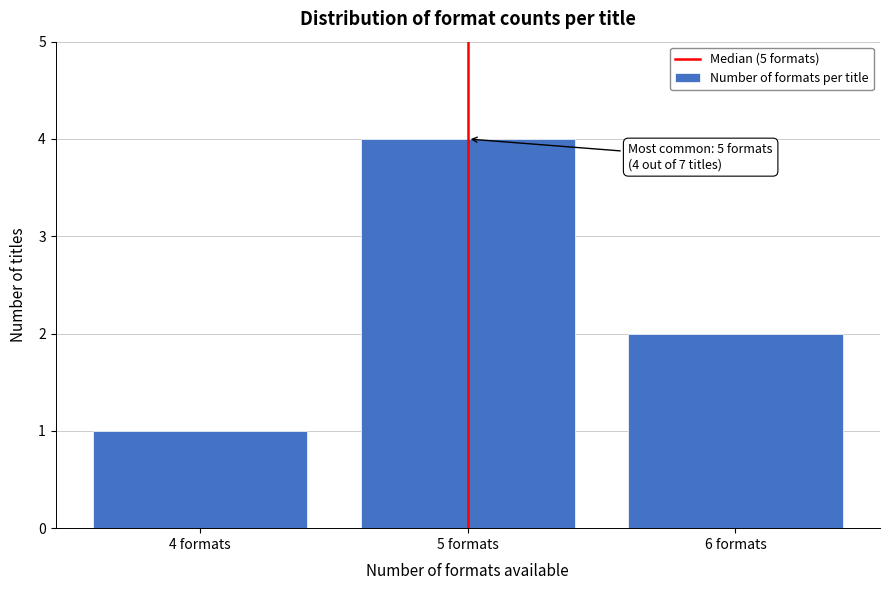

Reading left to right, extract all data points from this chart.

1	4	2